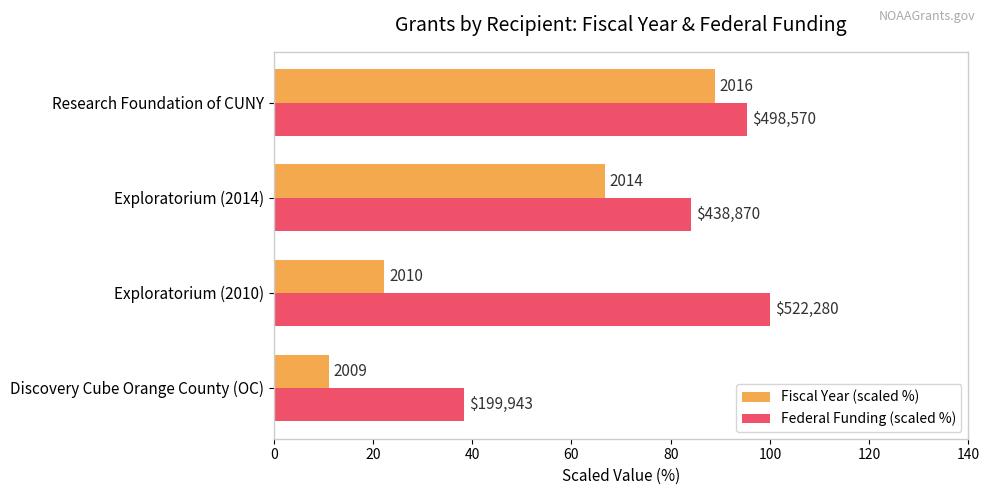

What are all the series names shown in the legend?

Fiscal Year (scaled %), Federal Funding (scaled %)